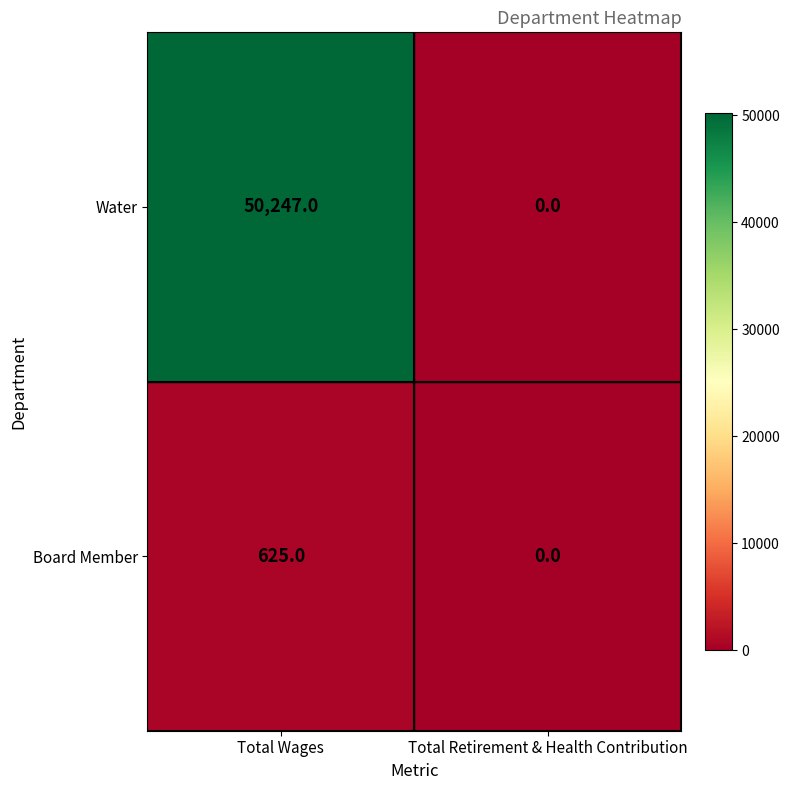

At which label does Water reach its peak?

Total Wages